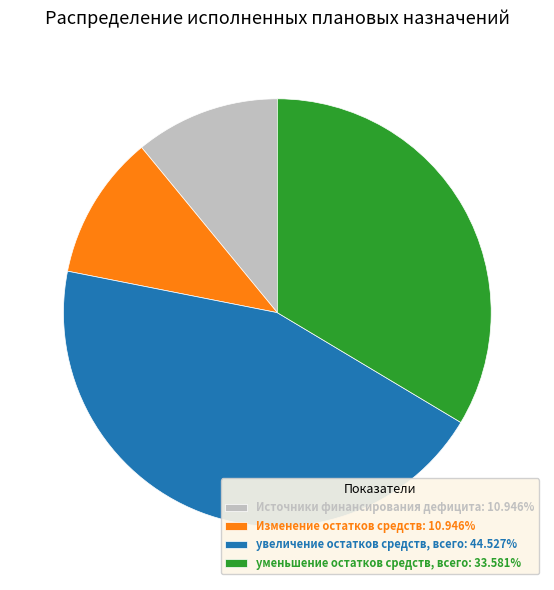

Approximately how many times larger is the value at Изменение остатков средств: 10.946% compared to Источники финансирования дефицита: 10.946%?

1.0